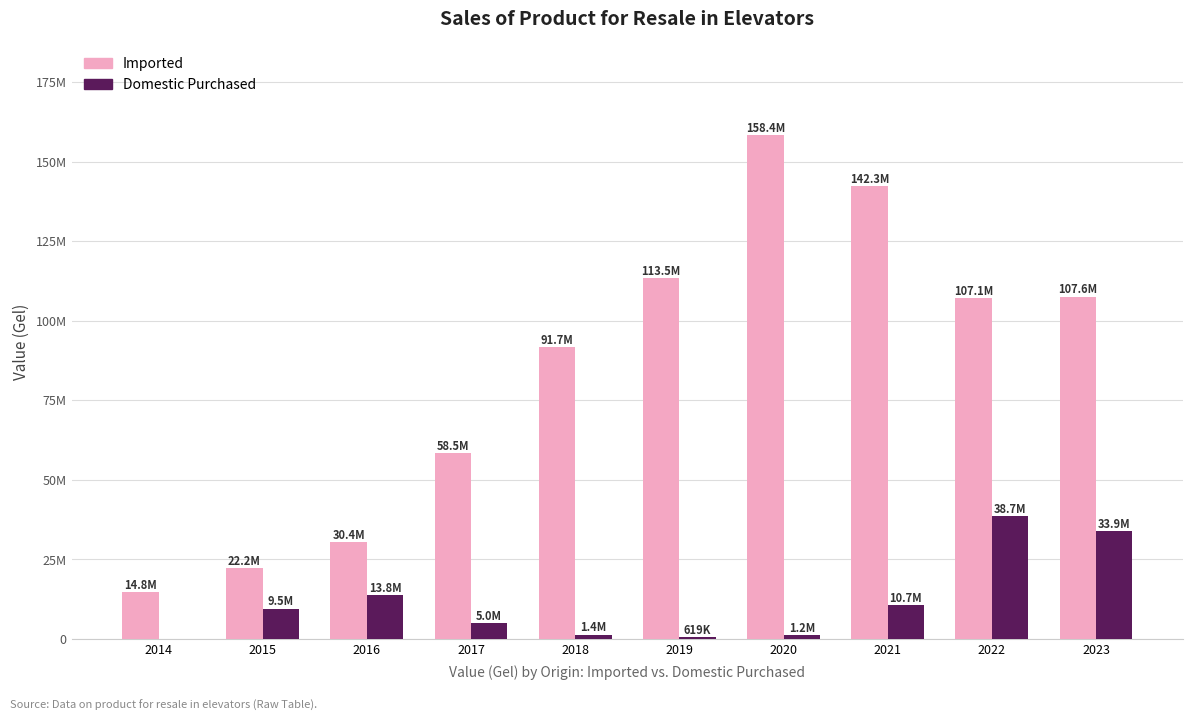

Is the value of Imported at 2016 greater than the value of Domestic Purchased at 2014?

Yes